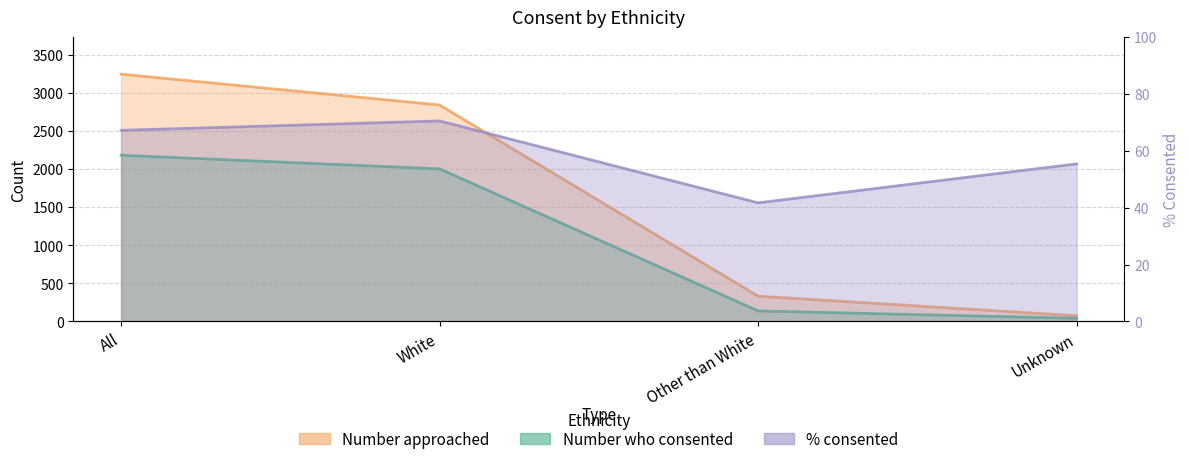

What are all the series names shown in the legend?

Number who consented, Number approached, % consented